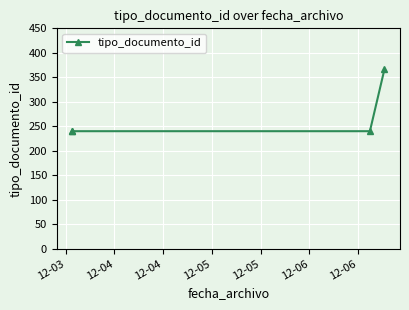

What is the minimum value shown in the chart?

240